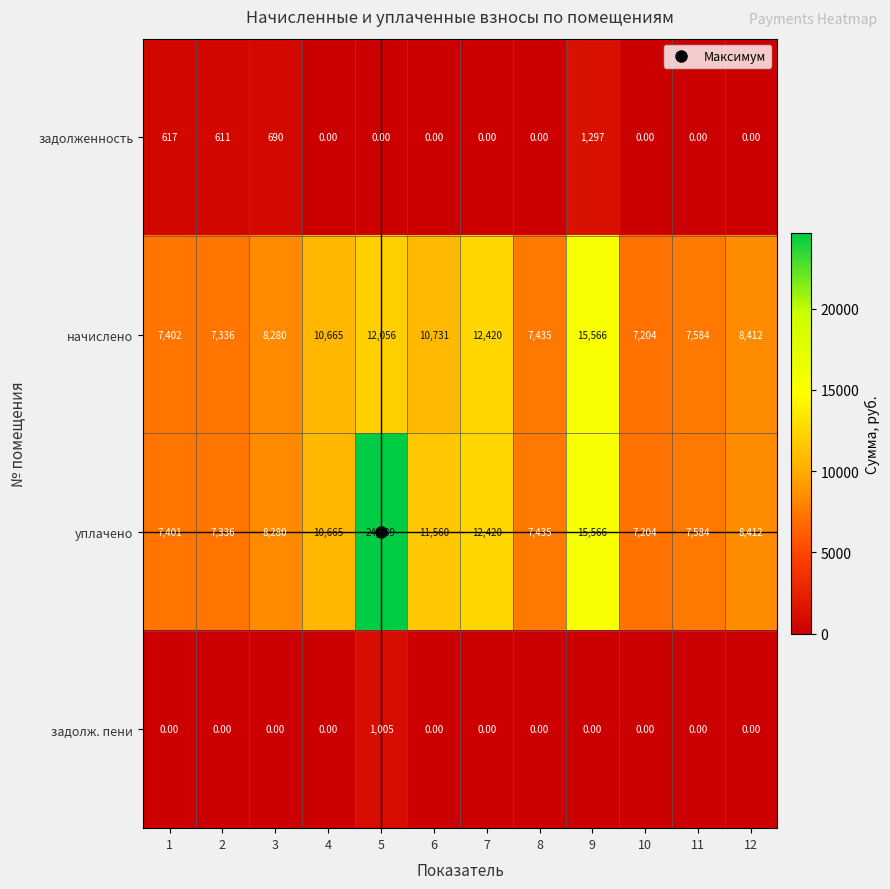

What is the spread (max minus min) of values at 7?

12420